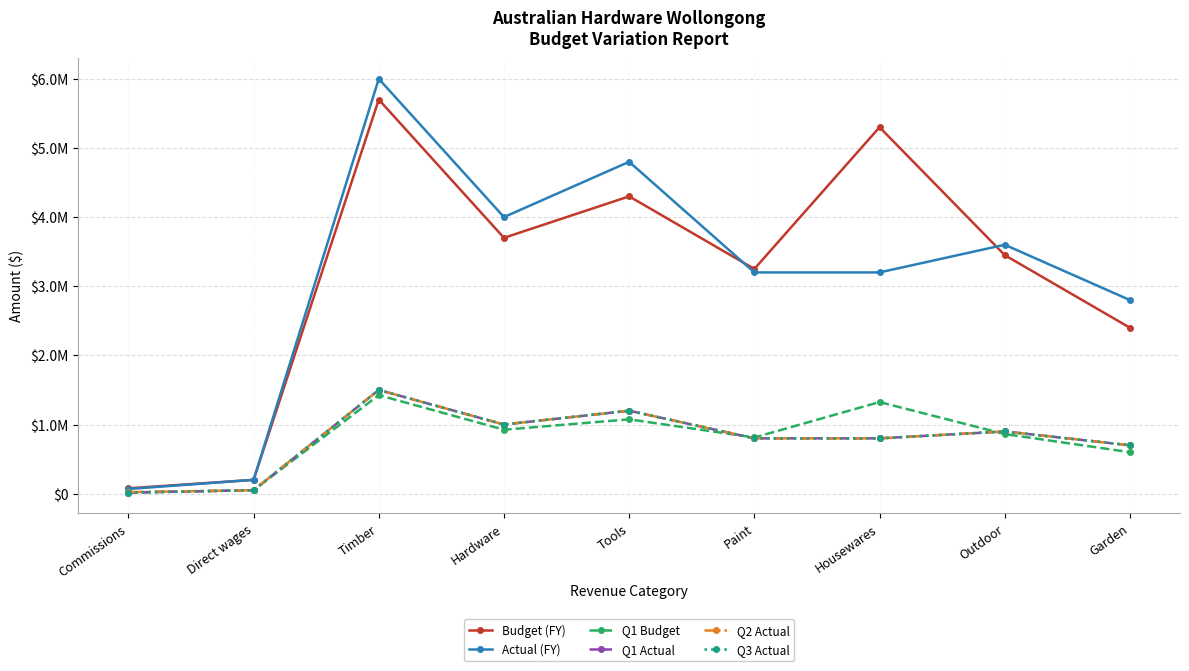

True or false: Budget (FY) and Q3 Actual cross at least once.

False